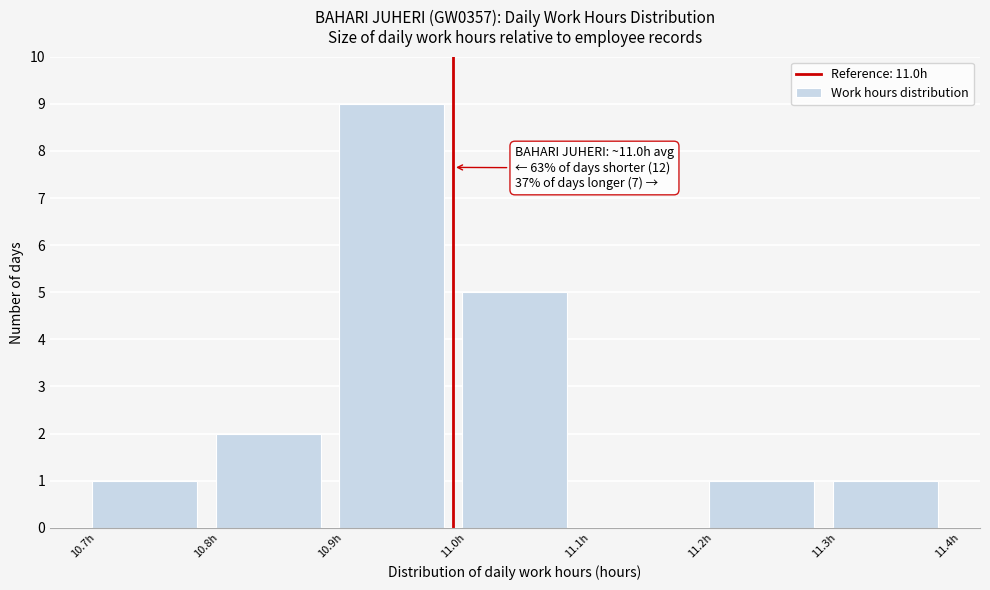

Which range on the x-axis has the tallest bar?

10.9 to 11.0